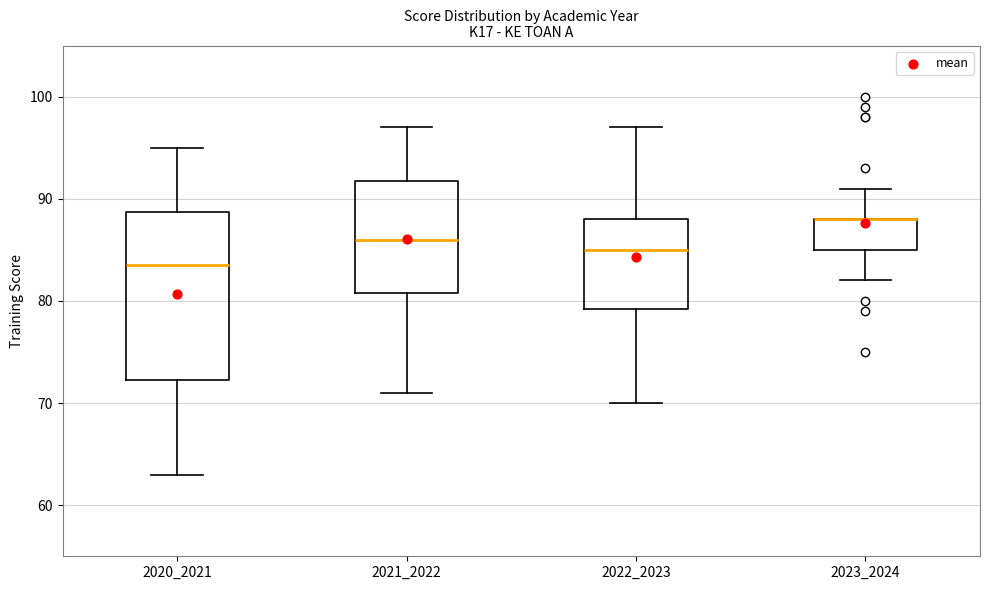

Which box is the tallest, from its lower edge to its upper edge?

2020_2021